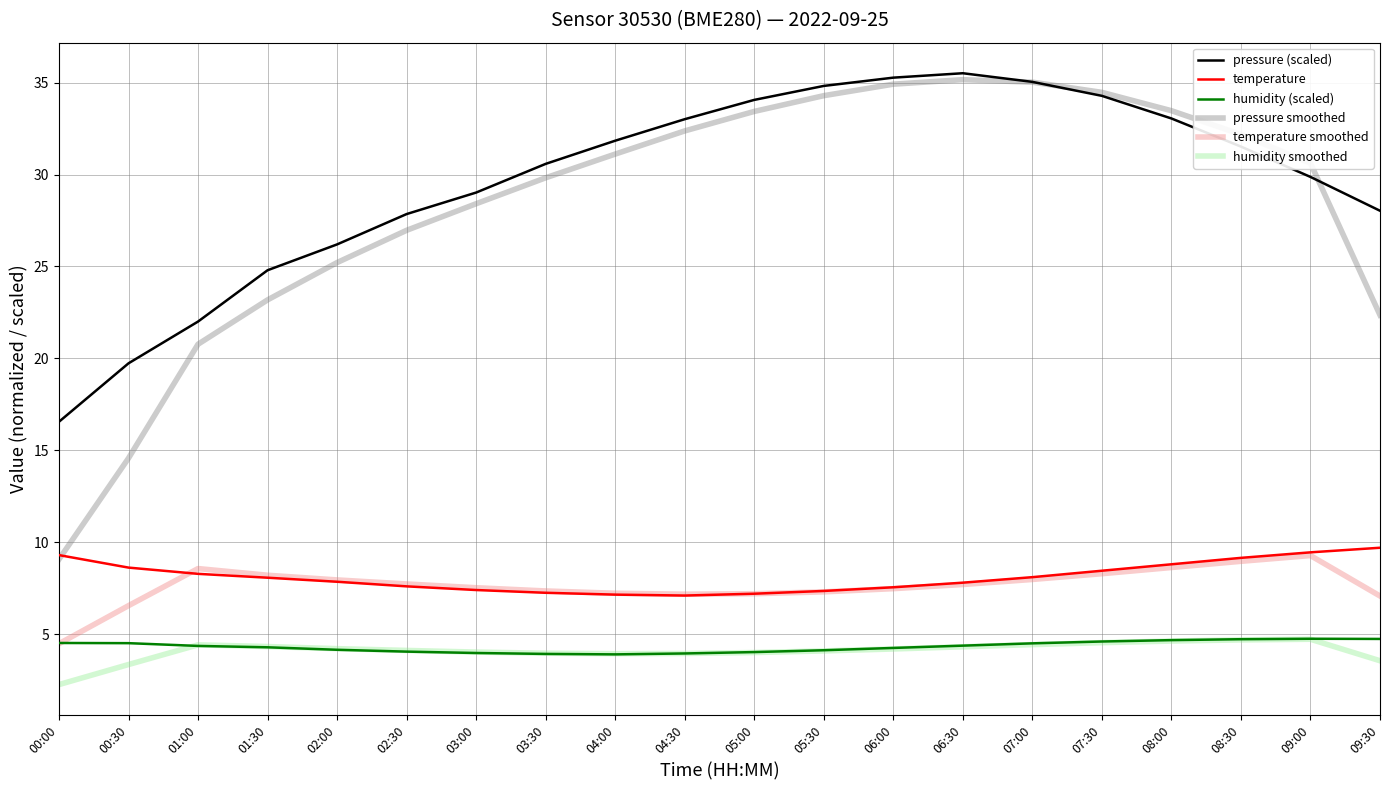

Which series has the largest range (max minus min)?

pressure smoothed